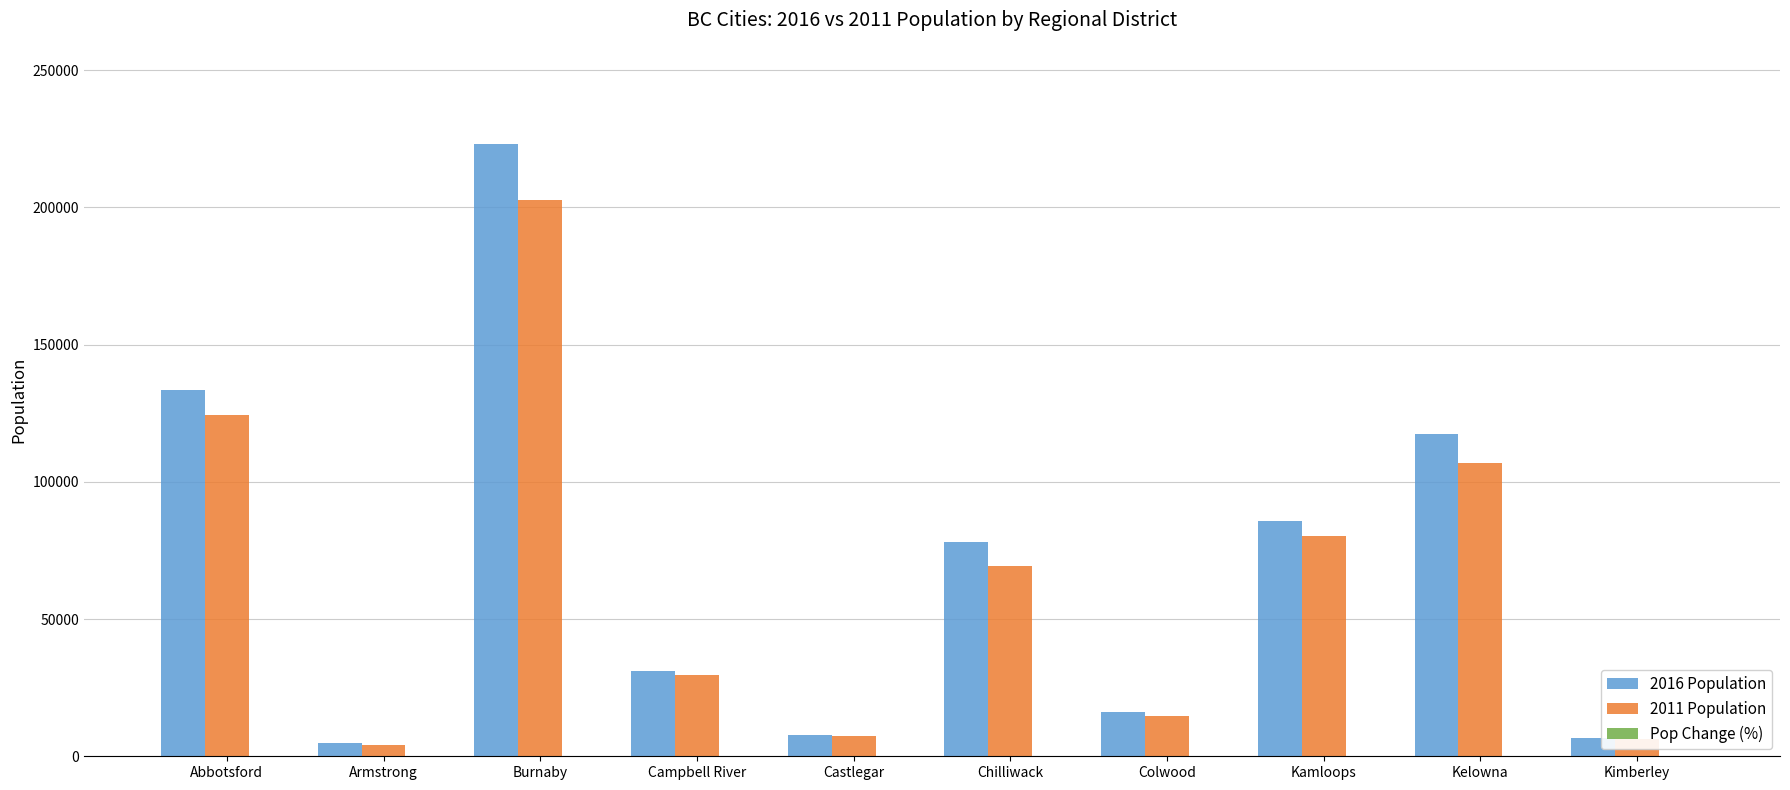

The 2016 Population series shows 167258.1 at Kelowna. True or false?

False